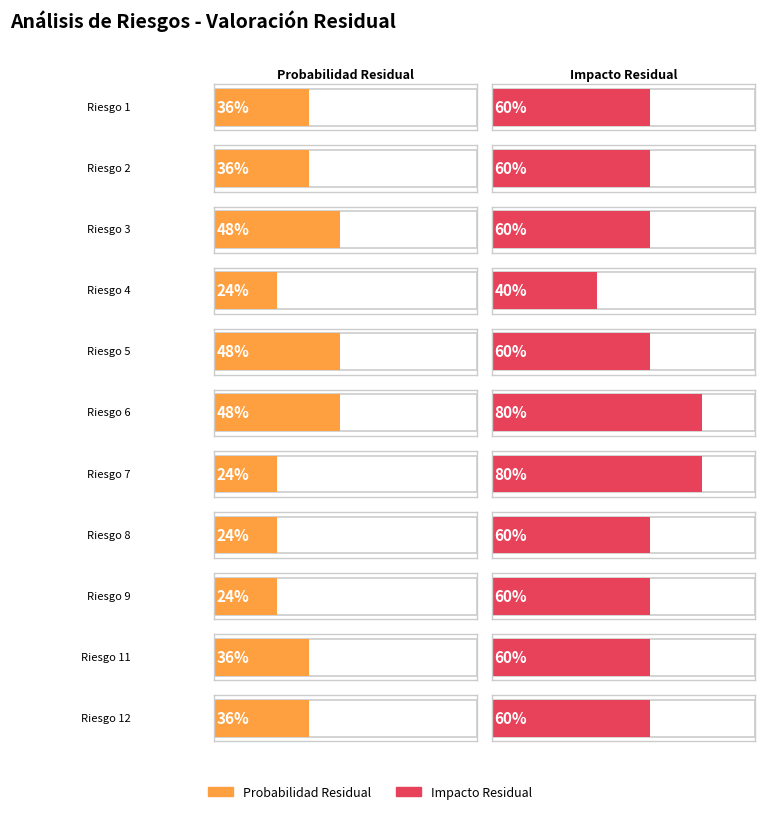

Is the value of Probabilidad Residual at Riesgo 2 greater than the value of Impacto Residual at Riesgo 5?

No